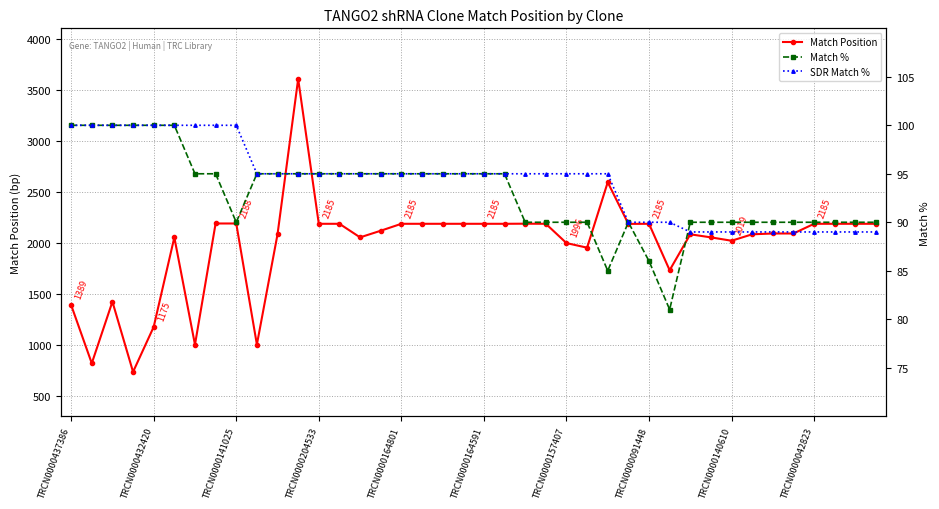

What is the maximum value for Match Position?

3604